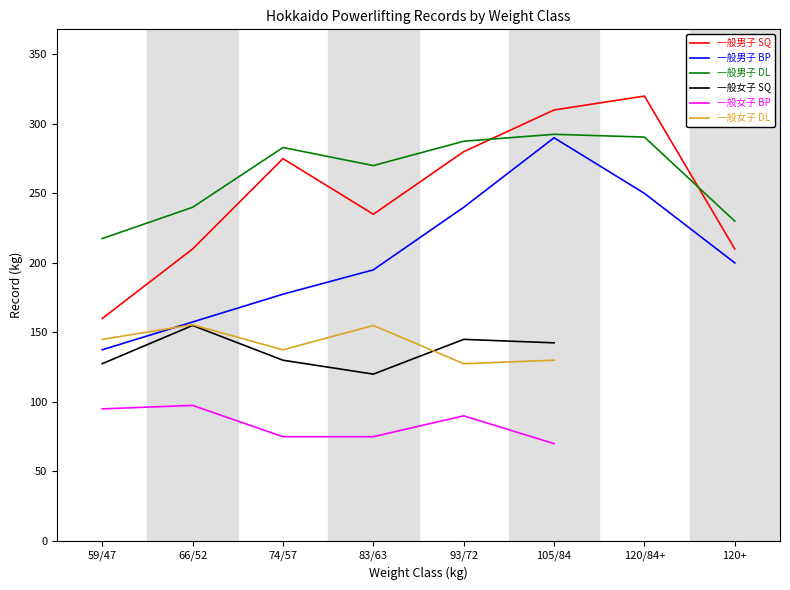

True or false: 一般女子 DL has a value of 155.0 at 83/63.

True